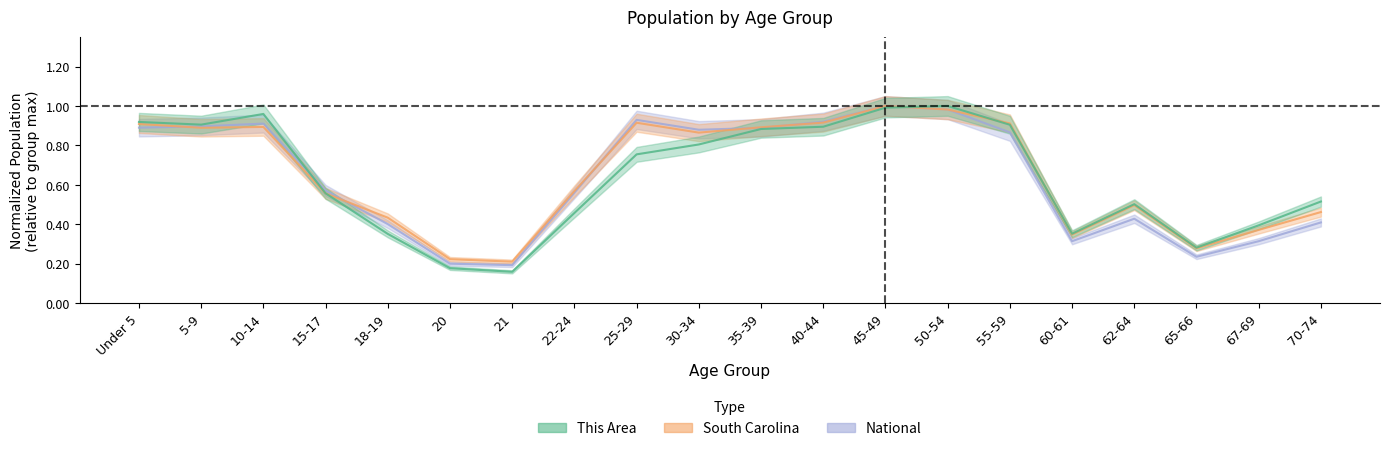

After their last crossing, which series has the higher values: This Area or National?

This Area